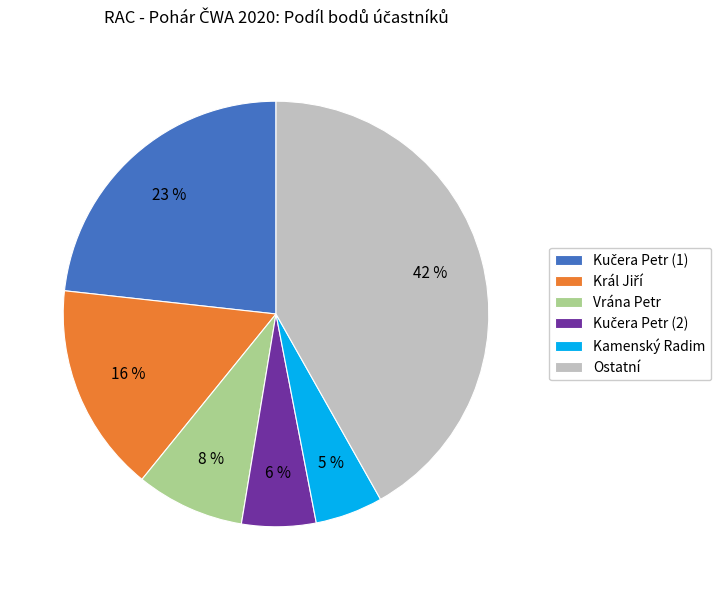

Combined, do Kamenský Radim and Ostatní account for over 50%?

No